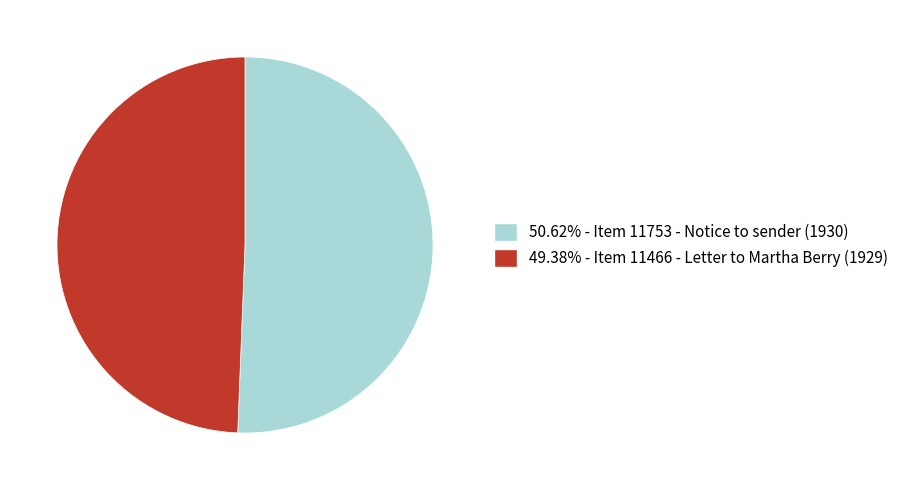

Approximately how many times larger is the value at 50.62% - Item 11753 - Notice to sender (1930) compared to 49.38% - Item 11466 - Letter to Martha Berry (1929)?

1.0